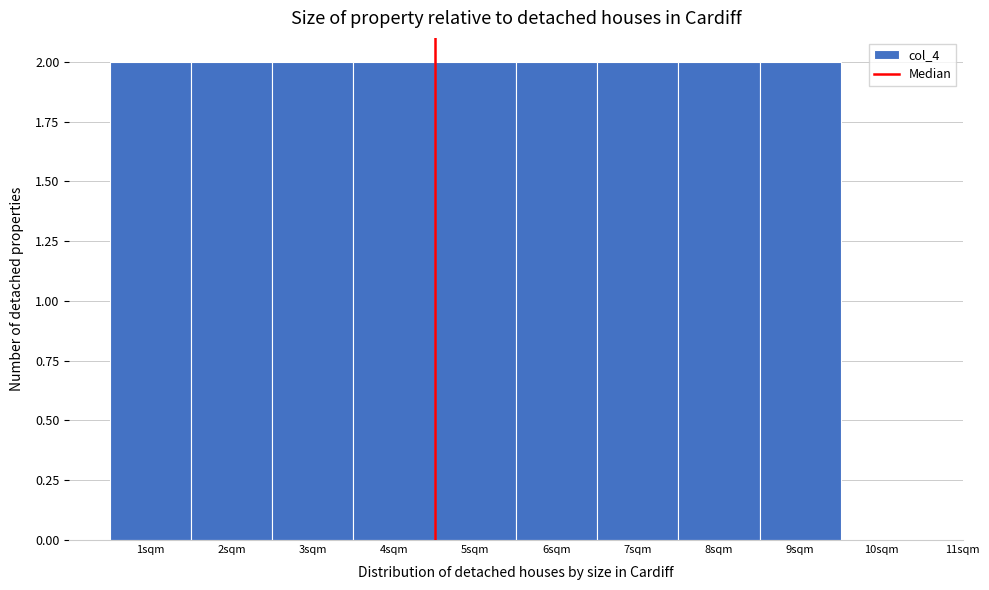

Reading right to left, transcribe all the data shown in this chart.

10sqm=0	9sqm=2	8sqm=2	7sqm=2	6sqm=2	5sqm=2	4sqm=2	3sqm=2	2sqm=2	1sqm=2